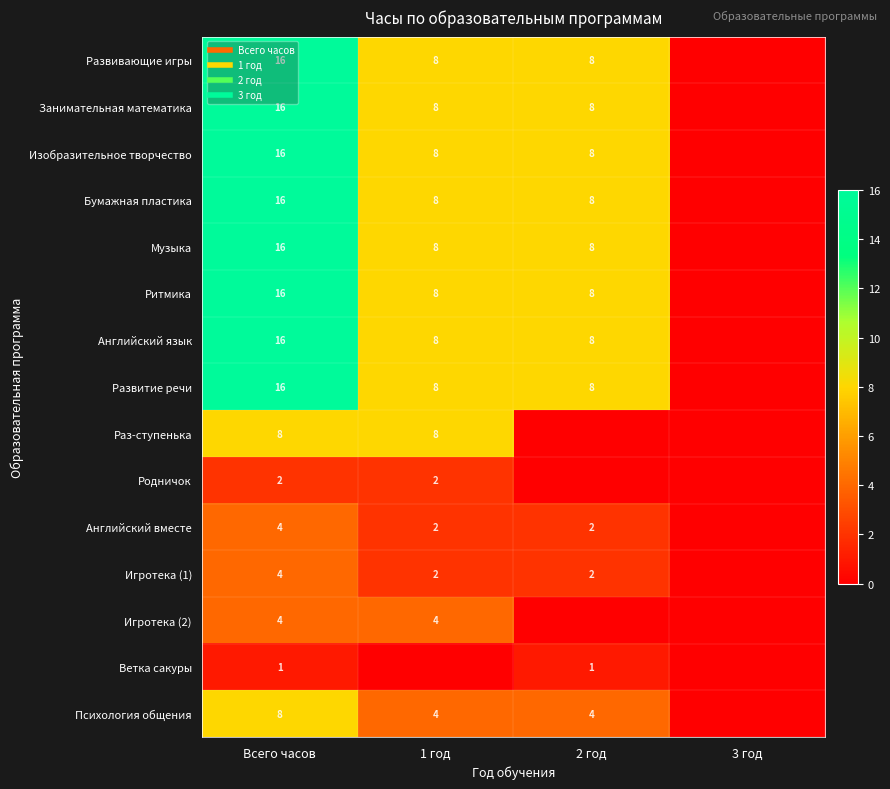

How many values in Занимательная математика are above zero?

3